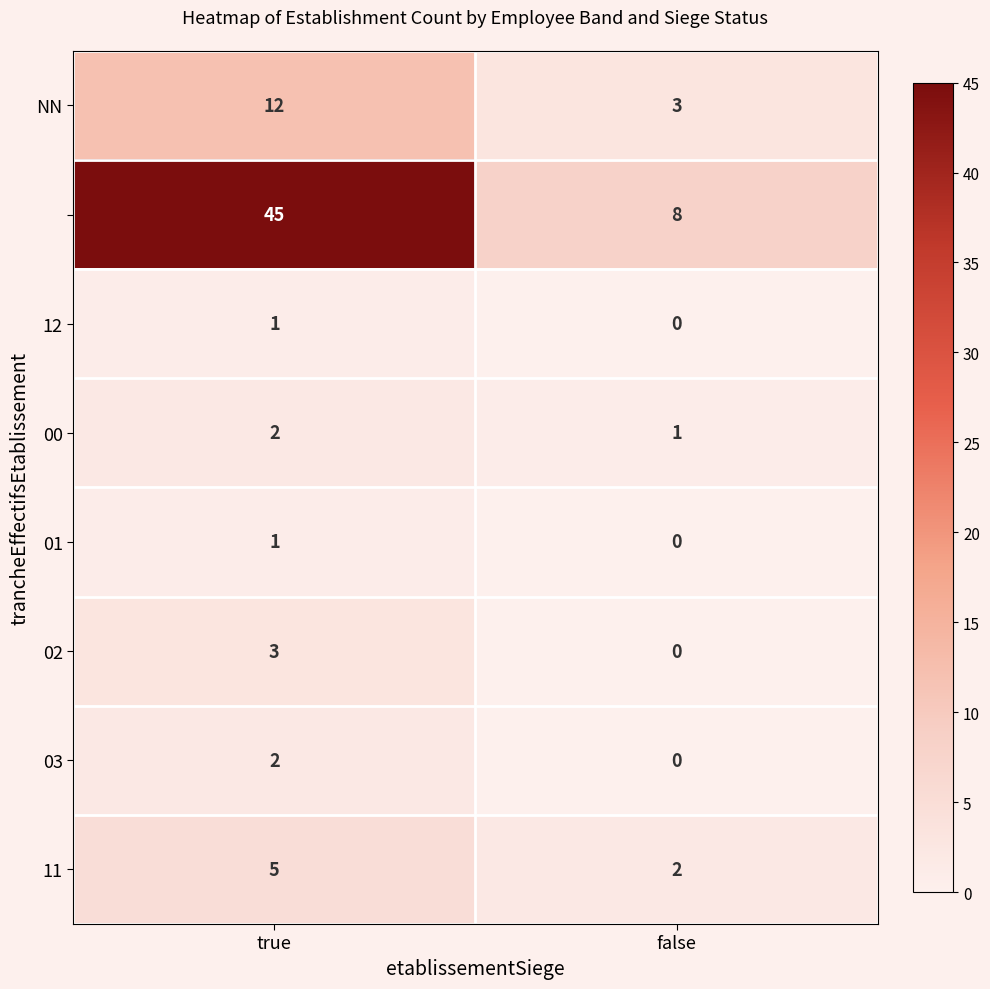

At which category is the sum across all series the highest?

true